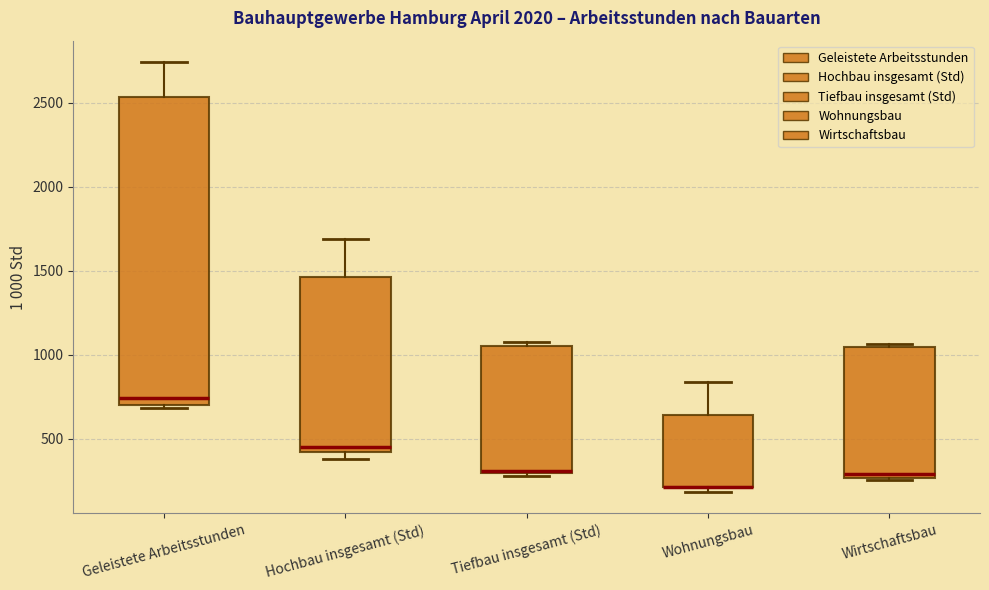

Reading left to right, transcribe this box plot: for each box, give where its median line is, the range the box spans, and where its two whiskers end, as read against the y-axis. The values are not printed on the chart, so give them approximately, as read against the axis.

Geleistete Arbeitsstunden: median 750, box 700 to 2550, whiskers 700 (just below the box's lower edge) to 2750
Hochbau insgesamt (Std): median 450, box 400 to 1450, whiskers 400 (just below the box's lower edge) to 1700
Tiefbau insgesamt (Std): median 300, box 300 to 1050, whiskers 300 to 1100
Wohnungsbau: median 200 (drawn on the box's lower edge), box 200 to 650, whiskers 200 (just below the box's lower edge) to 850
Wirtschaftsbau: median 300, box 250 to 1050, whiskers 250 to 1050 (just above the box's upper edge)